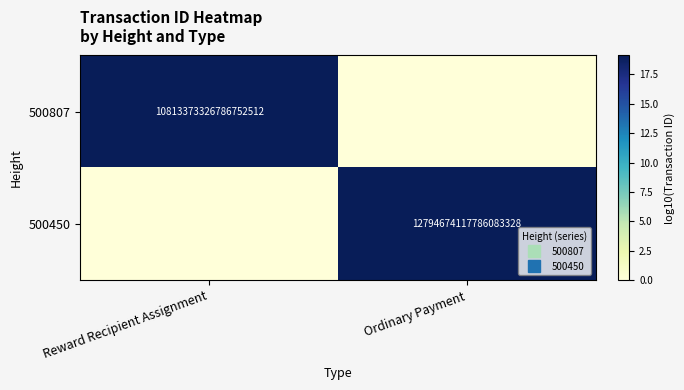

The value of 500807 at Ordinary Payment is 0.0. True or false?

True